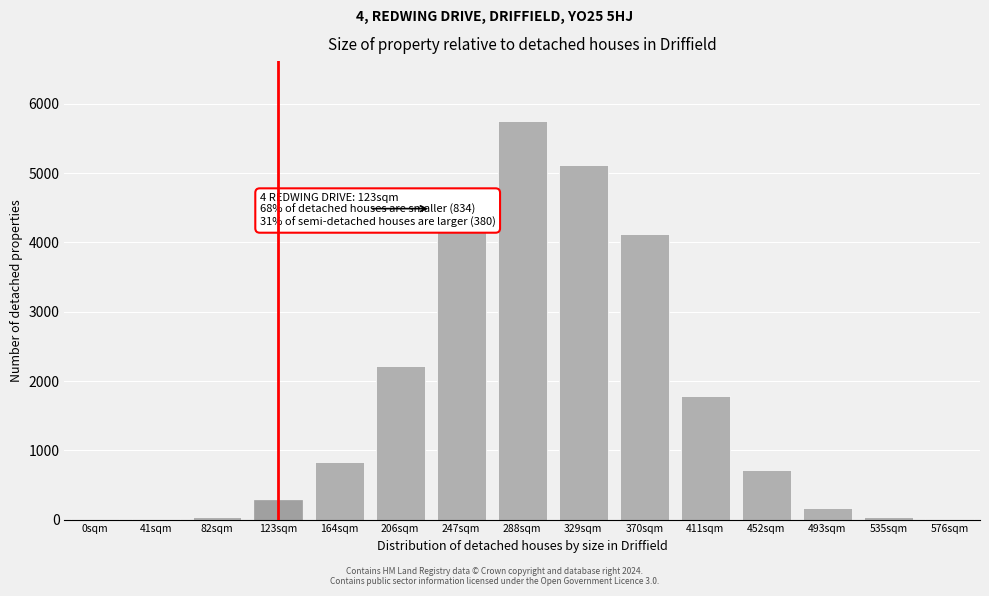

What is the change in value from 164sqm to 329sqm?

+4279